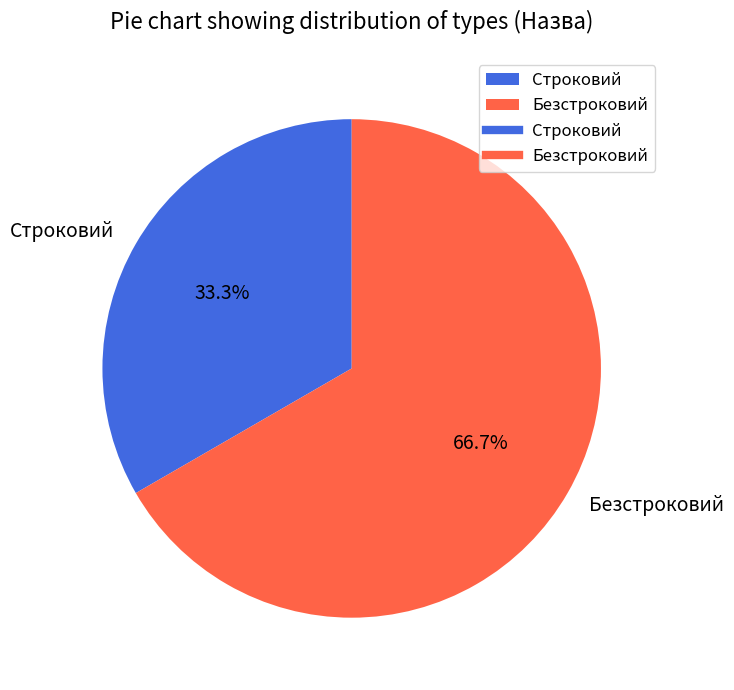

What percentage is the Безстроковий slice, to the nearest percent?

67%